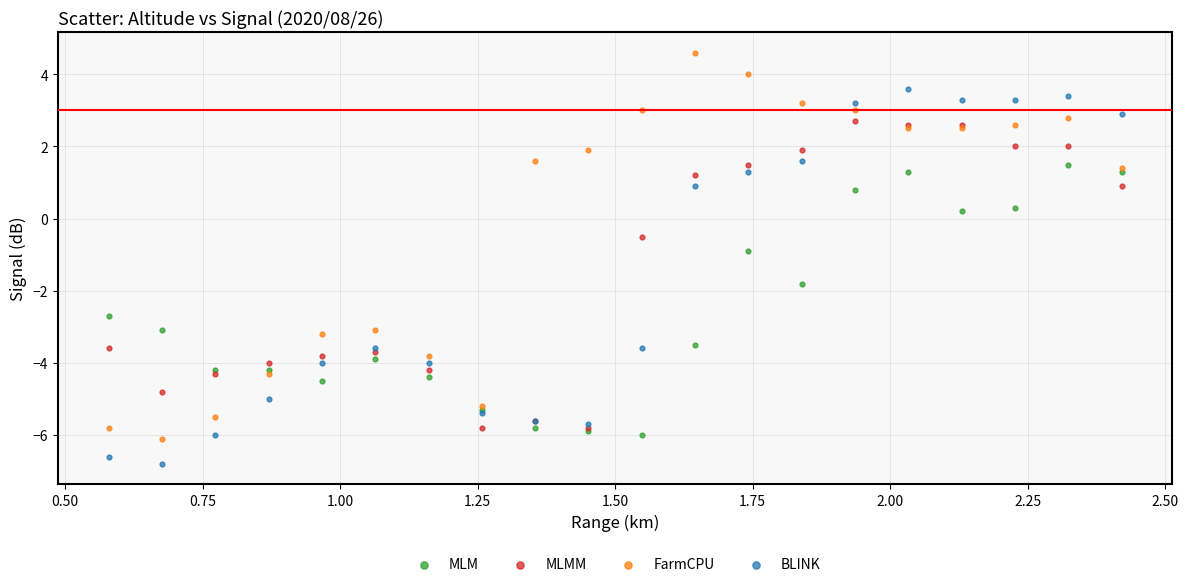

Which series reaches the maximum Y coordinate?

FarmCPU